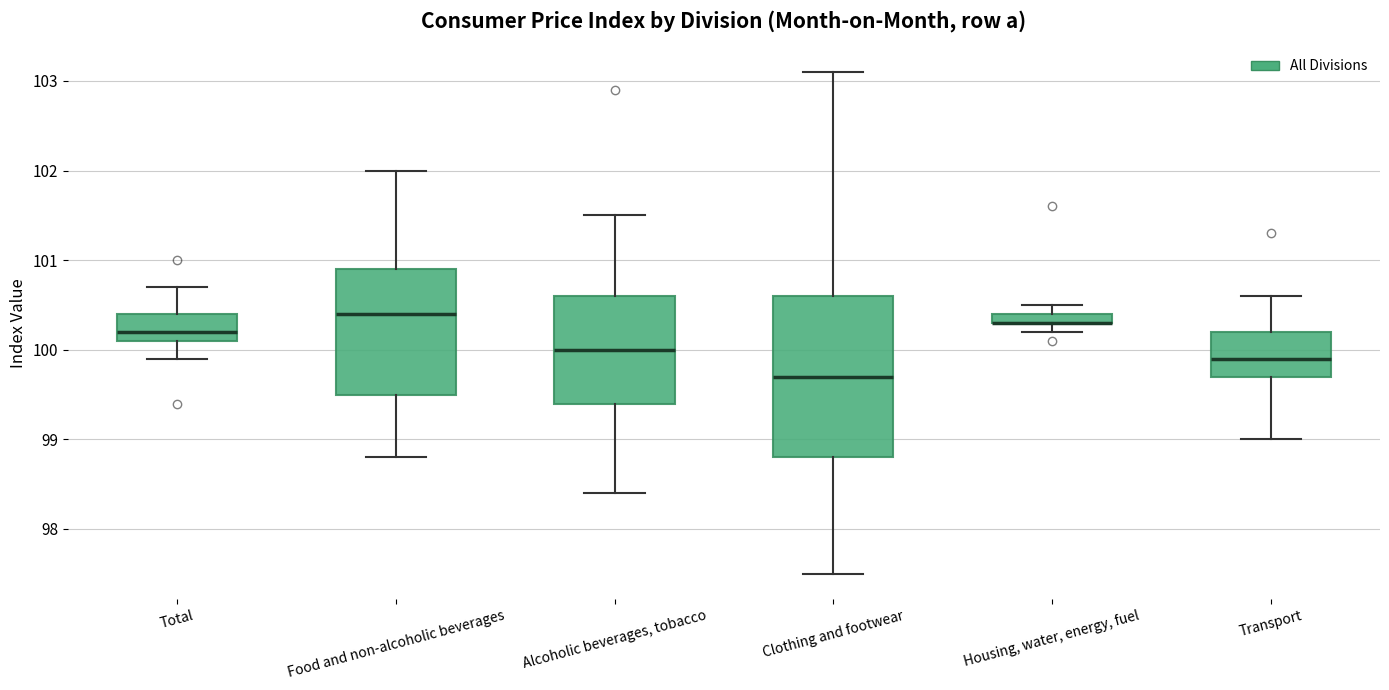

Where is the lower edge of the box for Total on the y-axis? The values are not printed on the chart, so give them approximately, as read against the axis.

100.1